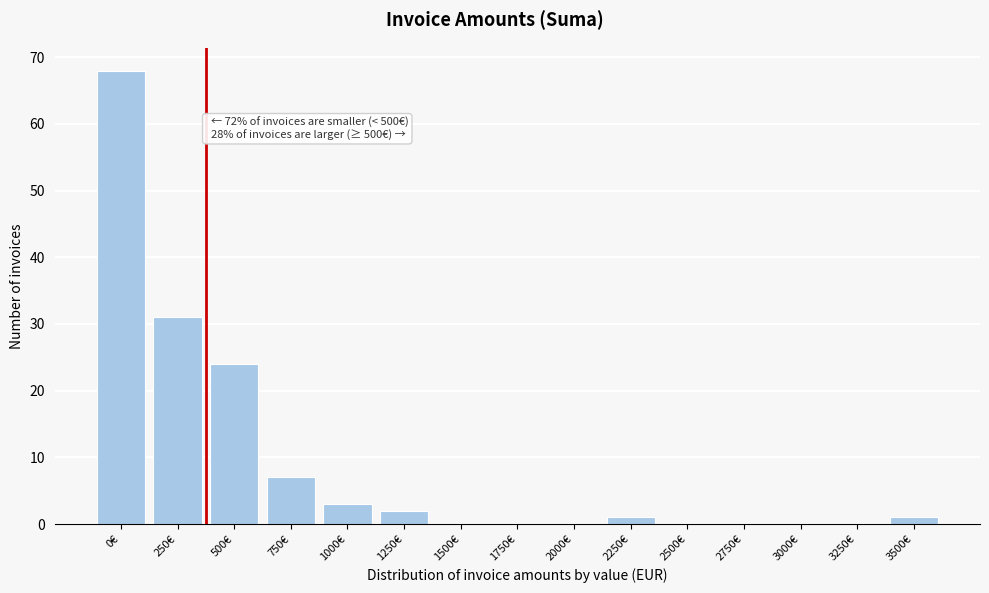

Reading left to right, what are all the values shown in this chart?

0€=68	250€=31	500€=24	750€=7	1000€=3	1250€=2	1500€=0	1750€=0	2000€=0	2250€=1	2500€=0	2750€=0	3000€=0	3250€=0	3500€=1